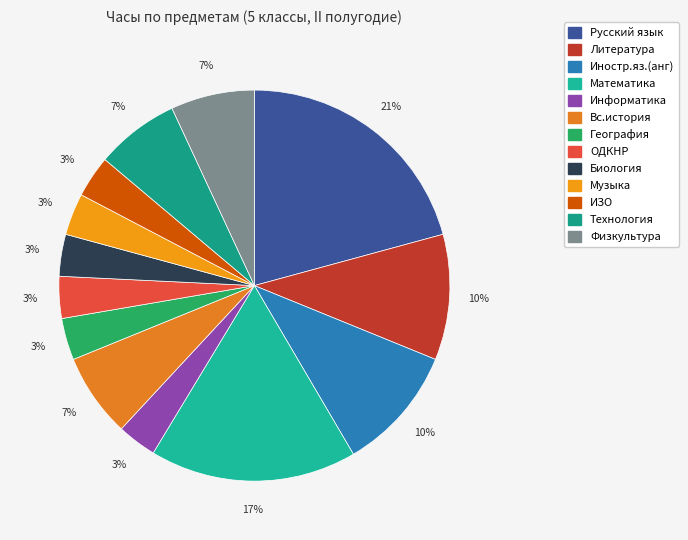

Which category has the smallest portion of the pie?

Информатика